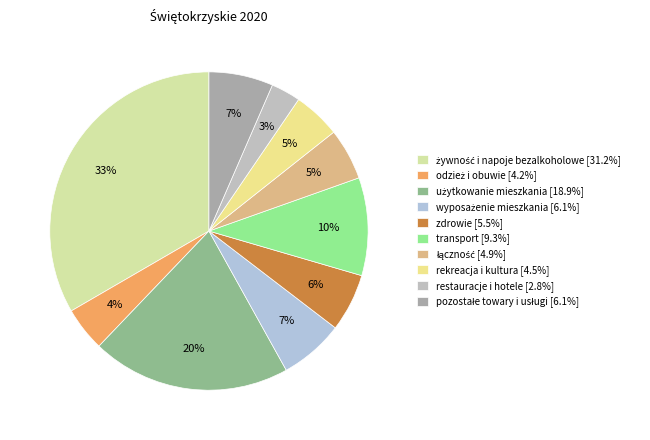

Is odzież i obuwie the majority of the pie?

No